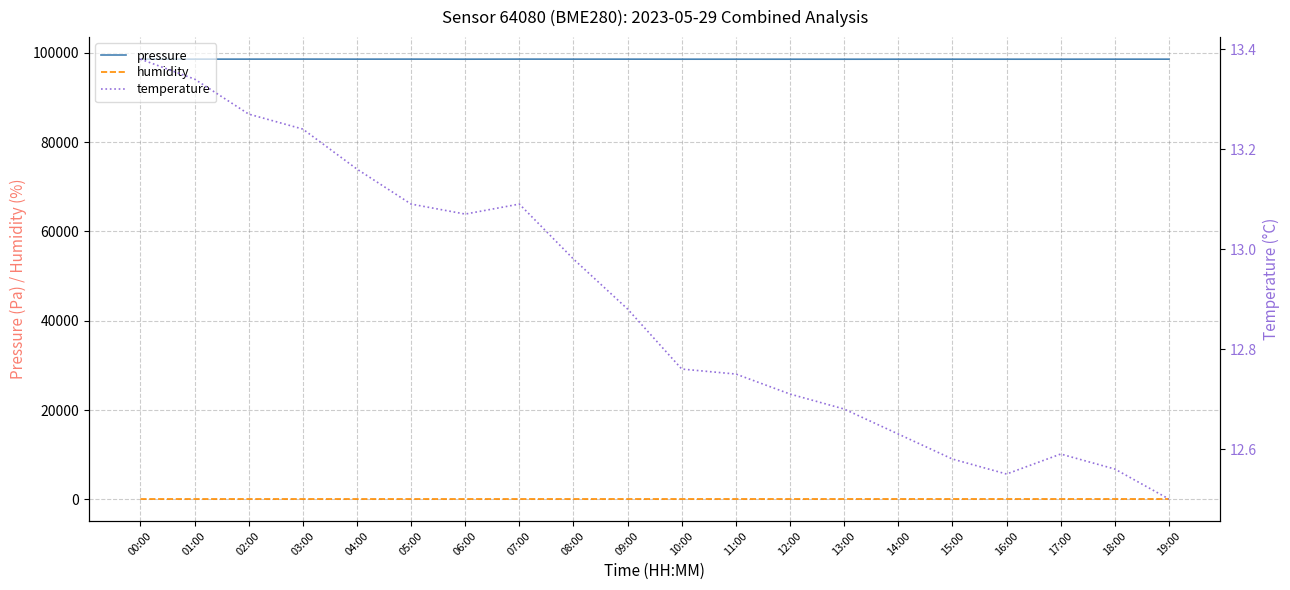

Reading left to right, extract all data points from this chart.

pressure: 00:00=98567.8	01:00=98575.4	02:00=98574.9	03:00=98582.0	04:00=98572.5	05:00=98578.2	06:00=98564.9	07:00=98579.0	08:00=98572.3	09:00=98570.7	10:00=98564.0	11:00=98562.5	12:00=98561.1	13:00=98557.2	14:00=98564.1	15:00=98566.6	16:00=98562.8	17:00=98562.6	18:00=98569.8	19:00=98568.1
humidity: 00:00=66.3	01:00=68.8	02:00=69.3	03:00=69.0	04:00=68.5	05:00=68.8	06:00=67.9	07:00=69.3	08:00=69.5	09:00=70.8	10:00=70.7	11:00=71.5	12:00=70.6	13:00=72.3	14:00=72.1	15:00=72.2	16:00=72.0	17:00=71.9	18:00=71.2	19:00=71.8
temperature: 00:00=13.4	01:00=13.3	02:00=13.3	03:00=13.2	04:00=13.2	05:00=13.1	06:00=13.1	07:00=13.1	08:00=13.0	09:00=12.9	10:00=12.8	11:00=12.8	12:00=12.7	13:00=12.7	14:00=12.6	15:00=12.6	16:00=12.6	17:00=12.6	18:00=12.6	19:00=12.5